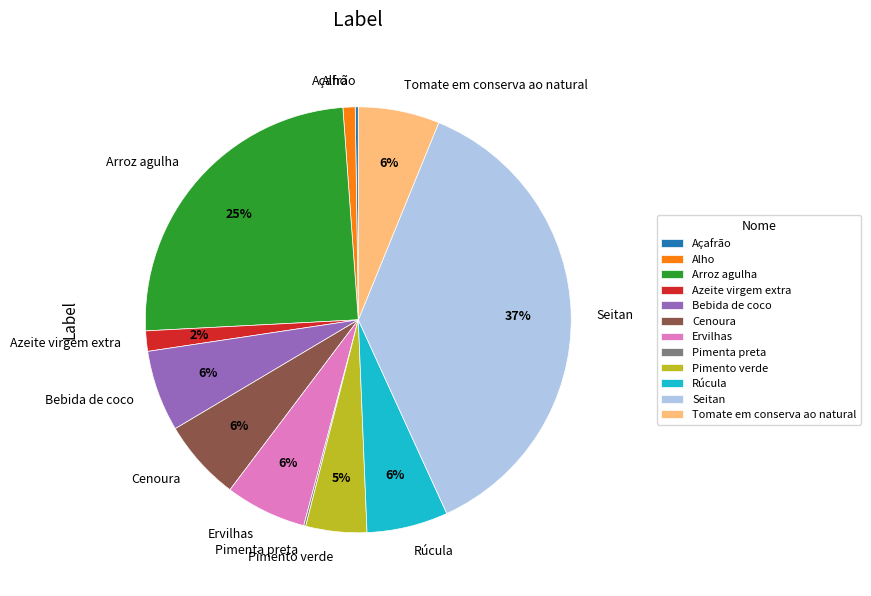

To the nearest percent, what is the difference between the largest and smallest slice percentages?

37%